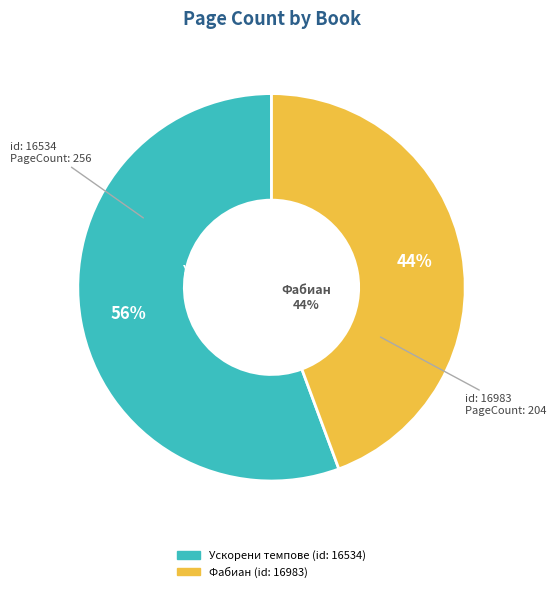

What is the largest slice in the pie chart?

Ускорени темпове (id: 16534)